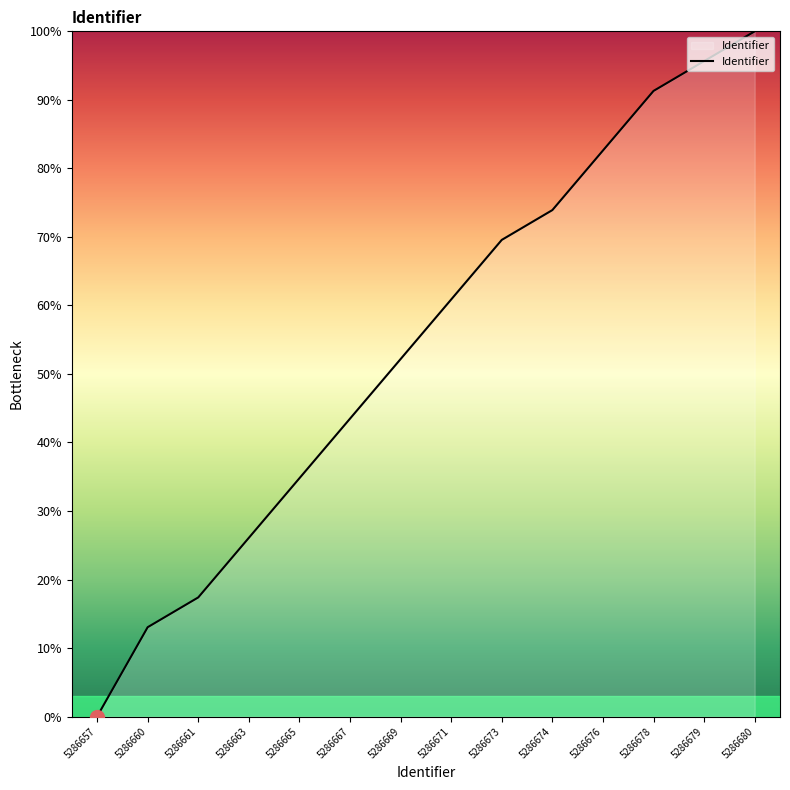

What is the change in value from 5286678 to 5286679?

+4.3